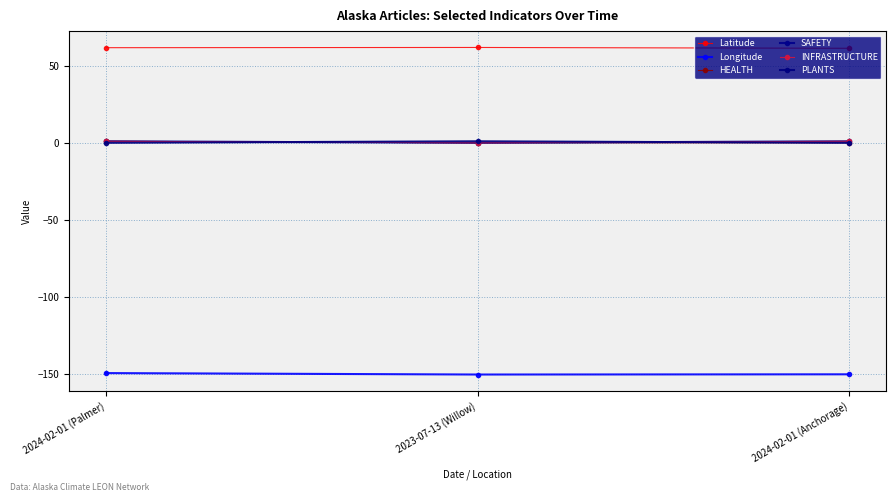

The value of Longitude at 2024-02-01 (Palmer) is -67.2. True or false?

False